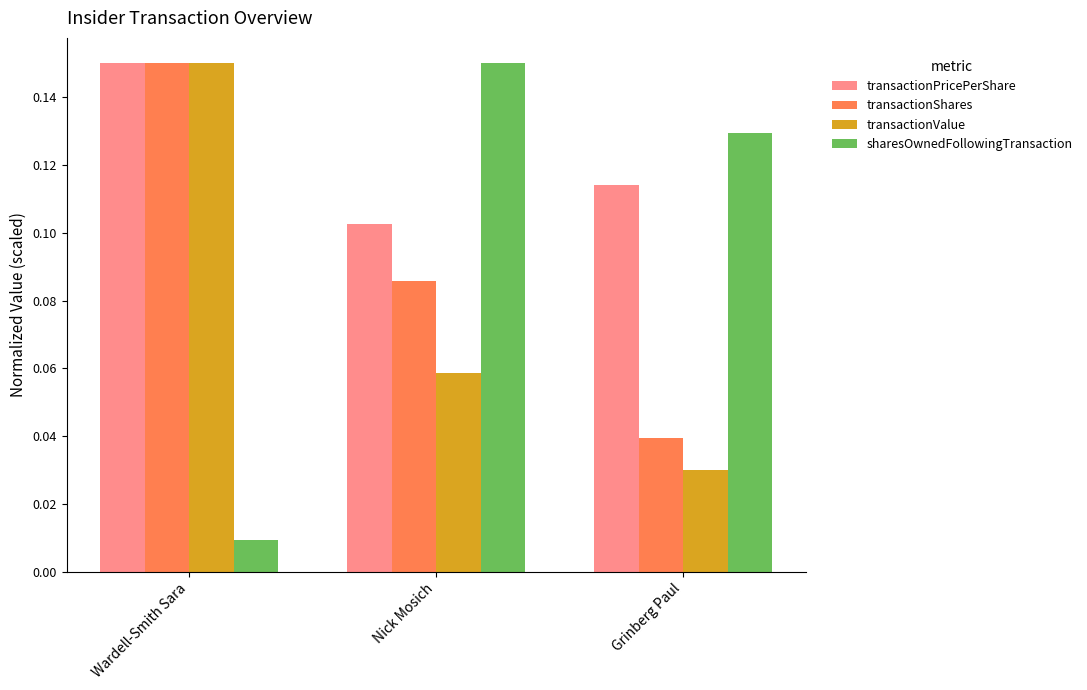

What is the sum of all transactionPricePerShare values?

0.4